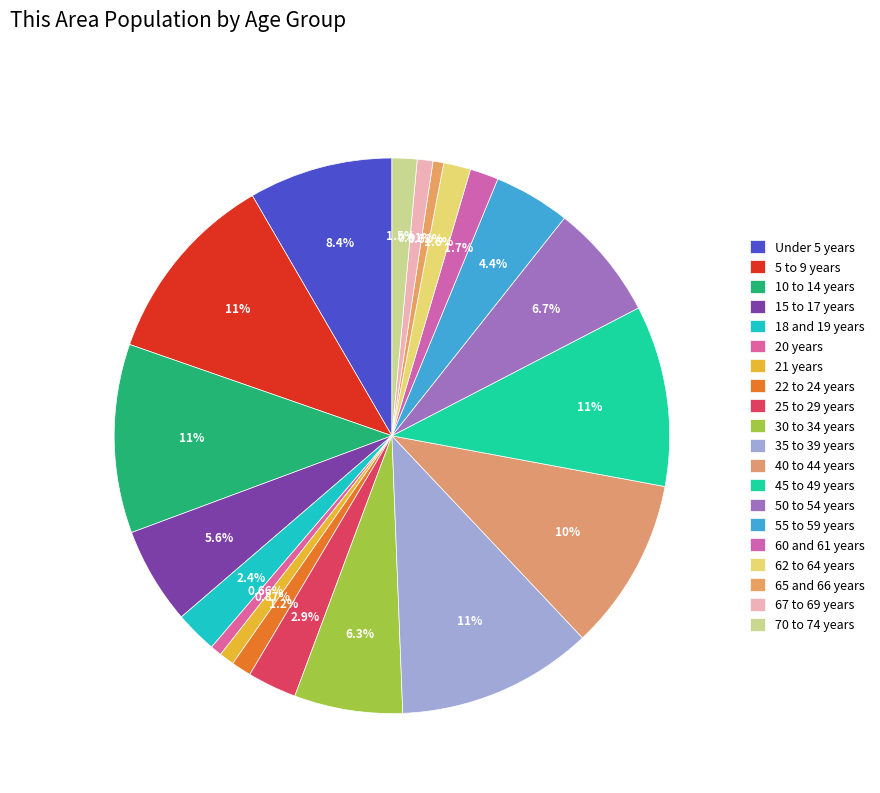

How many segments does this pie chart have?

20